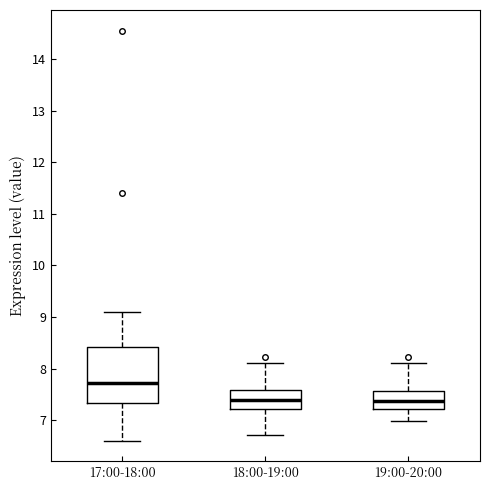

Reading left to right, read every box against the y-axis: the position of its median line, the range the box covers, and the ends of its whiskers. The values are not printed on the chart, so give them approximately, as read against the axis.

17:00-18:00: median 7.7, box 7.3 to 8.4, whiskers 6.6 to 9.1
18:00-19:00: median 7.4, box 7.2 to 7.6, whiskers 6.7 to 8.1
19:00-20:00: median 7.4, box 7.2 to 7.6, whiskers 7.0 to 8.1